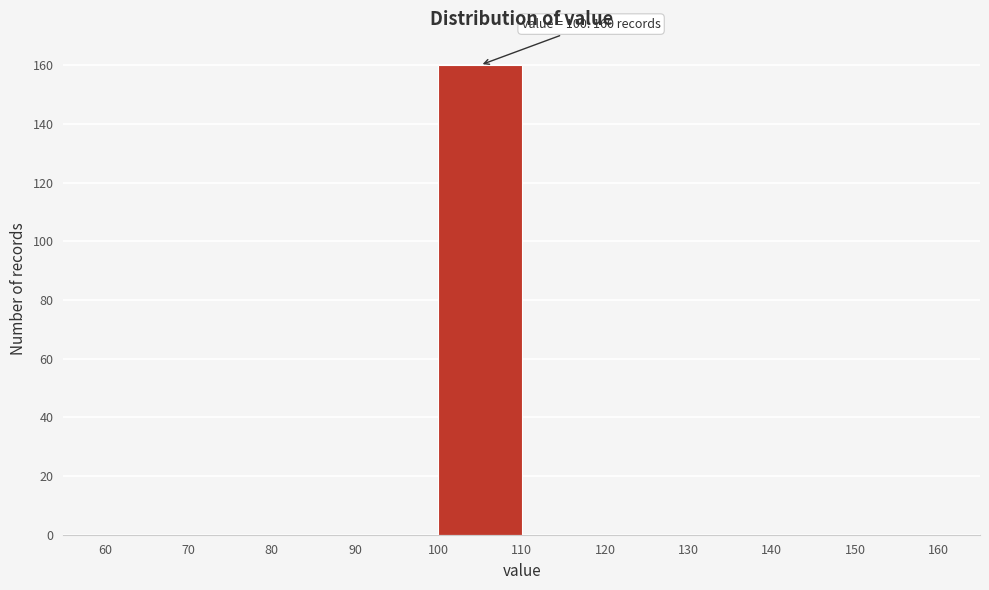

Which range on the x-axis has the tallest bar?

100 to 110